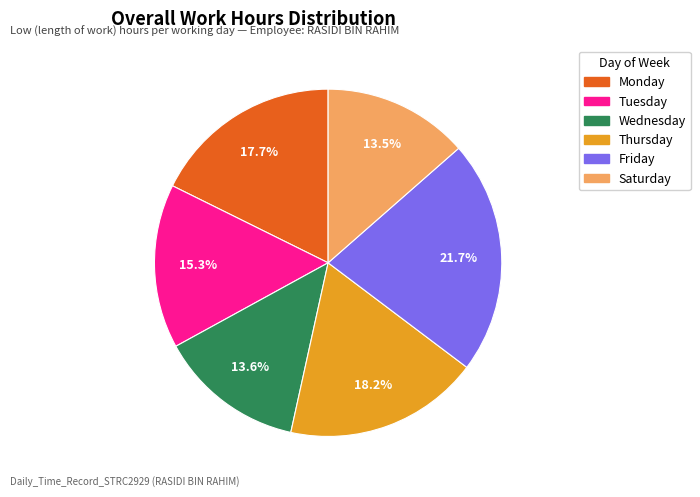

Is there any slice that represents more than half of the pie?

No